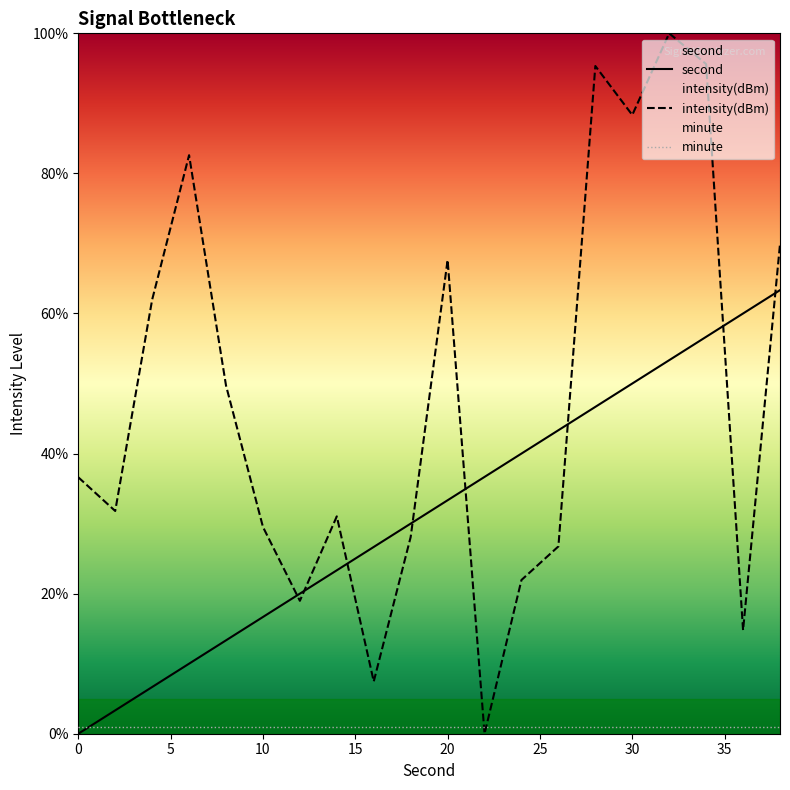

At 0, list the series in order from smallest to largest.

second, minute, intensity(dBm)